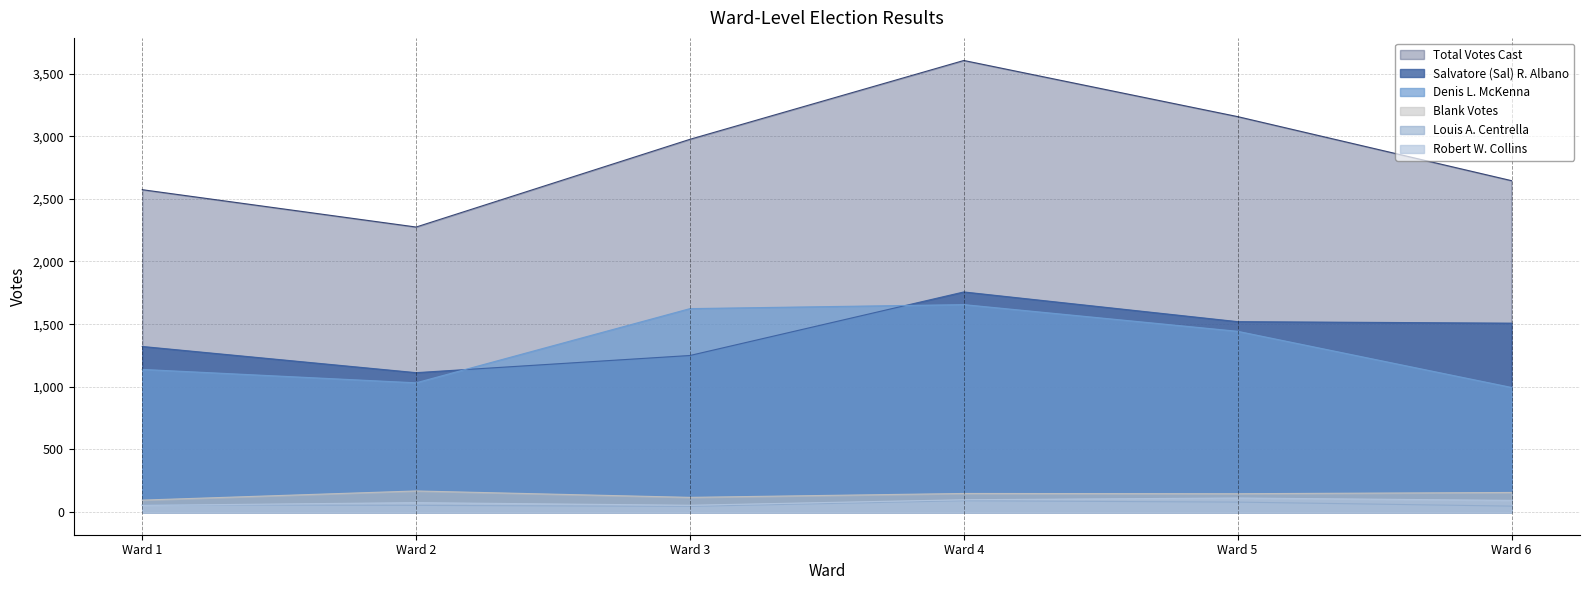

True or false: Salvatore (Sal) R. Albano and Robert W. Collins cross at least once.

False